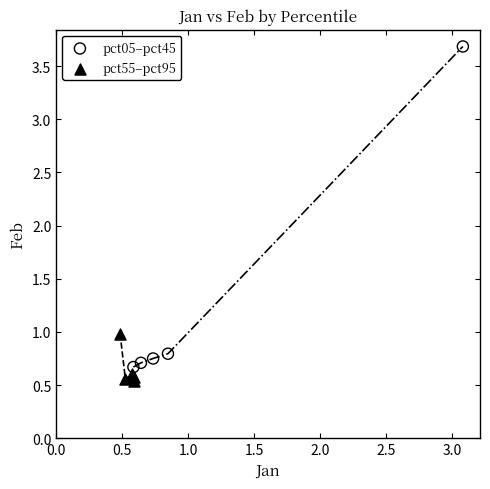

Which series reaches the maximum Y coordinate?

pct05–pct45